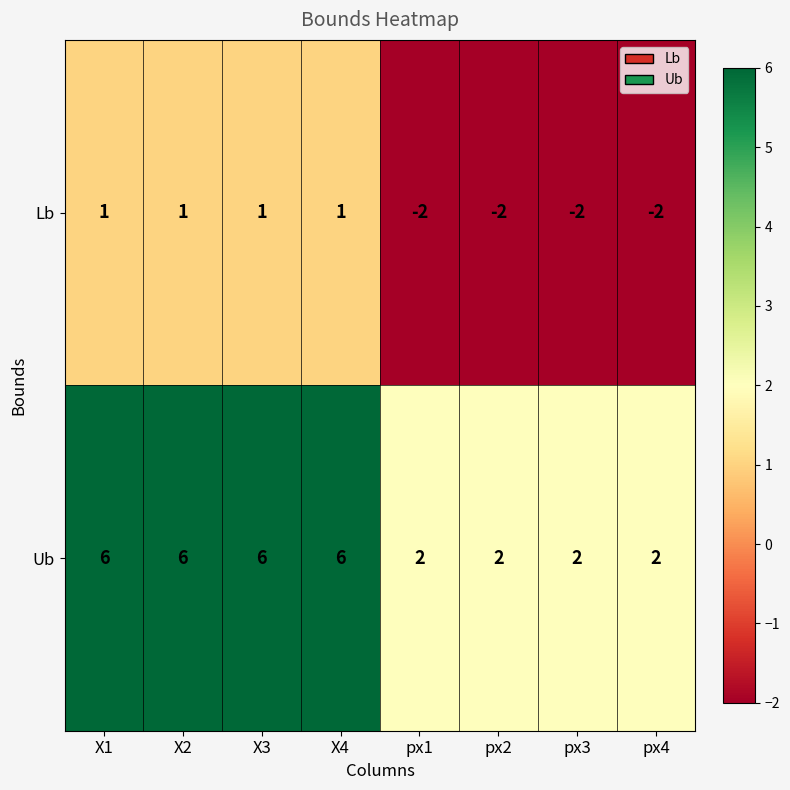

What is the greatest value displayed?

6